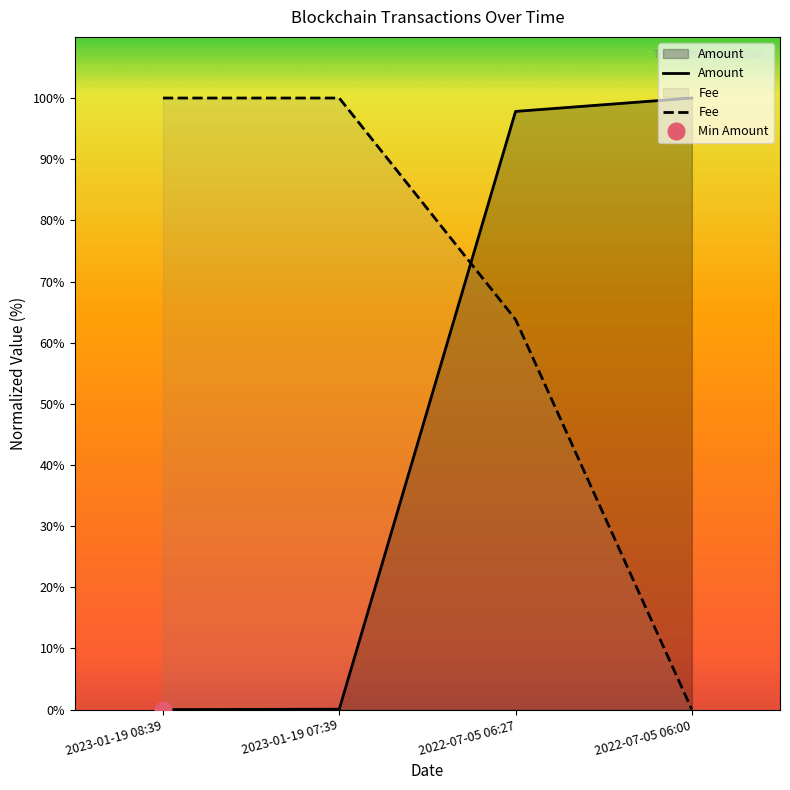

At 2022-07-05 06:00, list the series in order from smallest to largest.

Fee, Amount